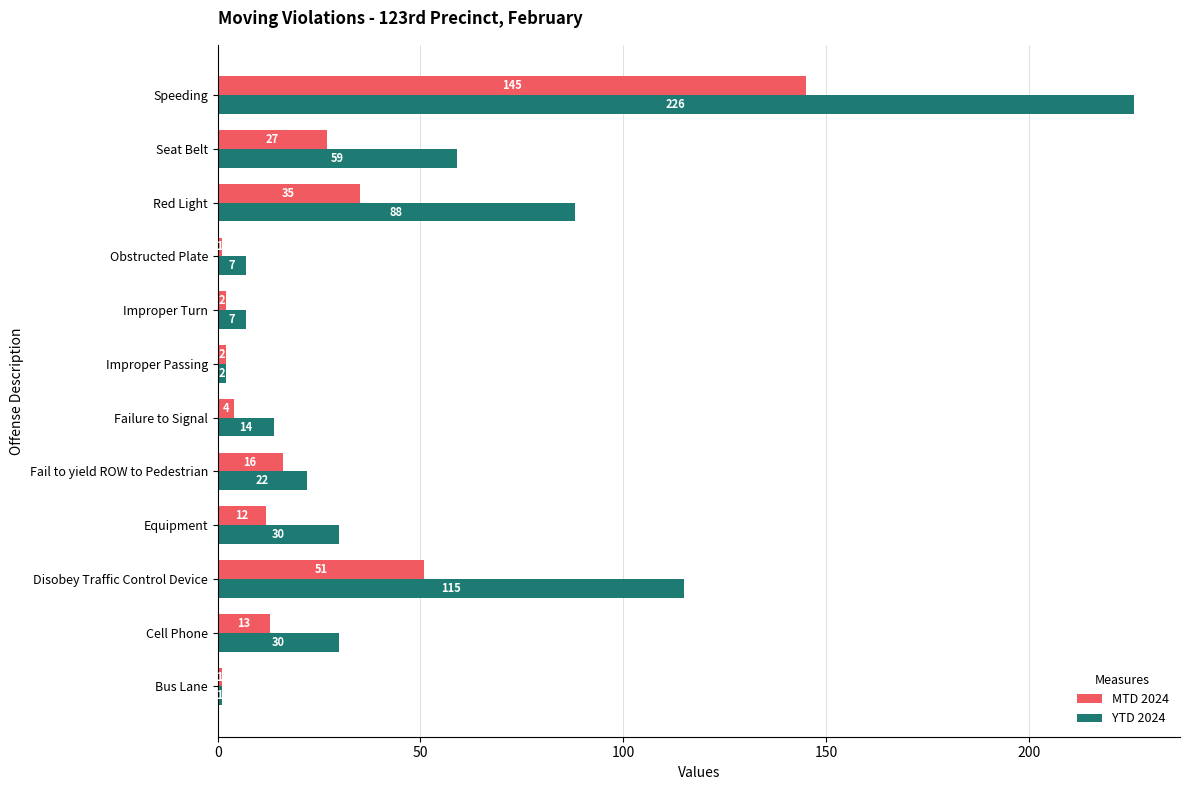

How many series are shown in this chart?

2